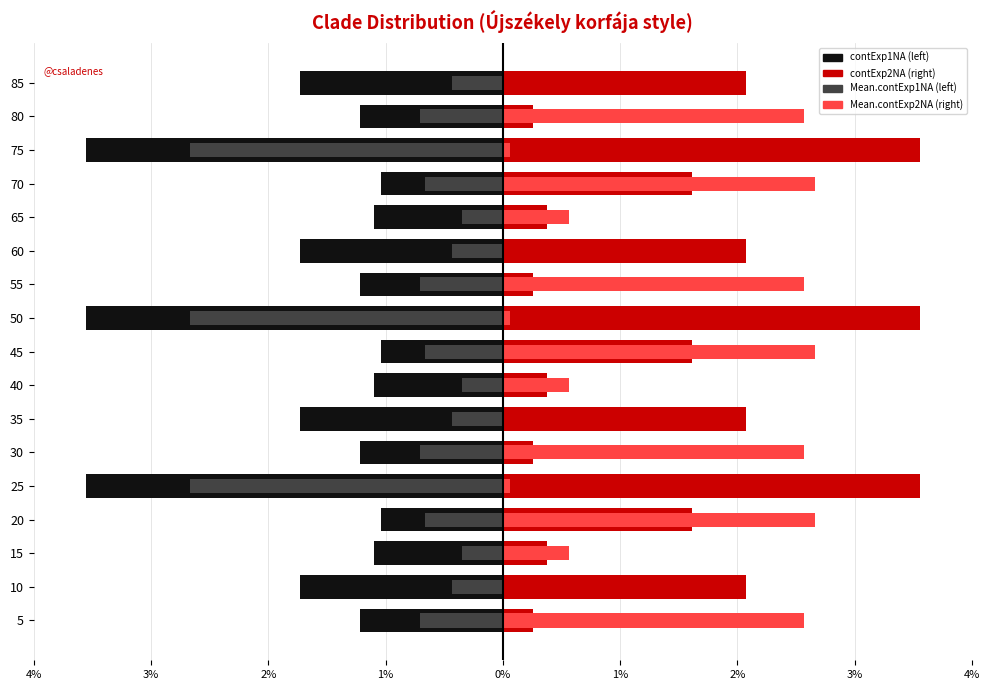

Which series has the widest spread of values?

contExp2NA